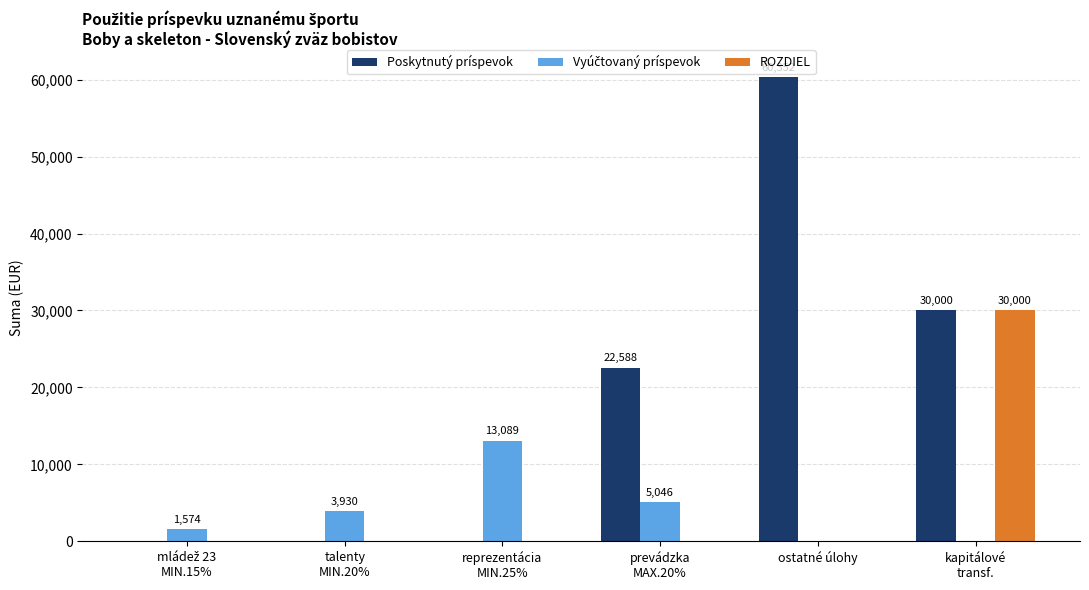

What is the highest value of the ROZDIEL series?

30000.0